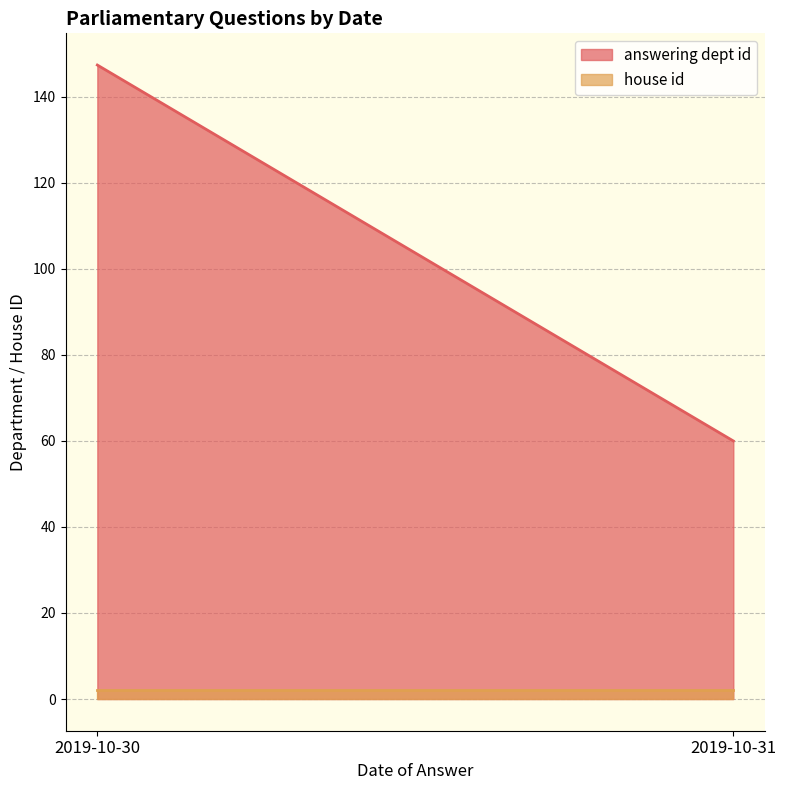

At which category is the sum across all series the highest?

2019-10-30